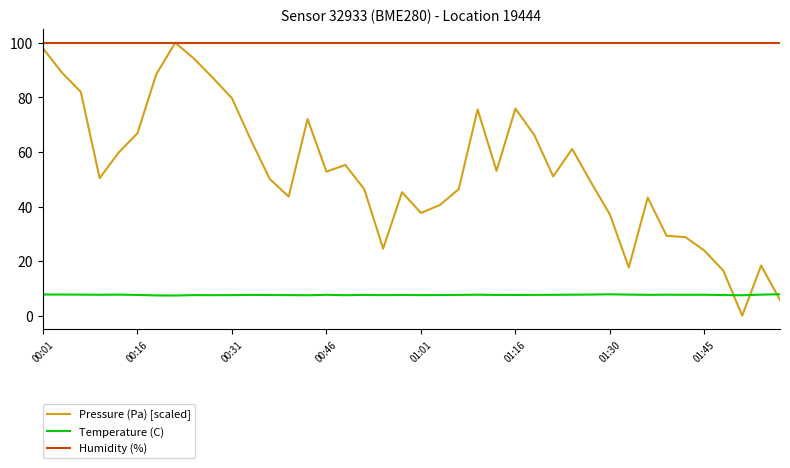

Which series has the largest range (max minus min)?

Pressure (Pa) [scaled]